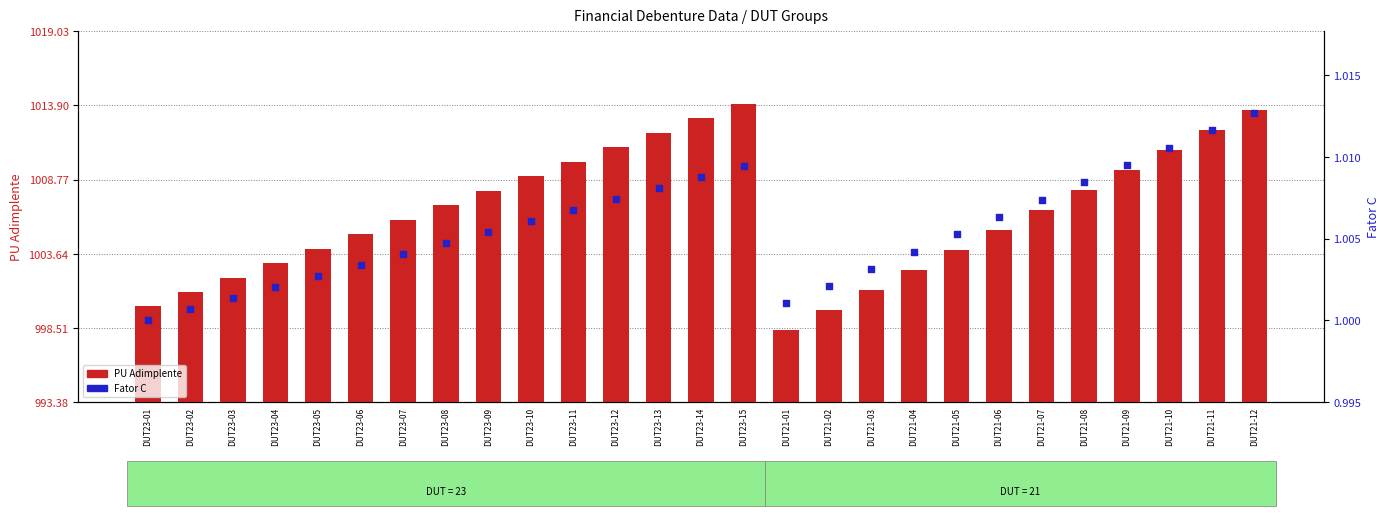

Which series reaches the minimum Y coordinate?

Fator C